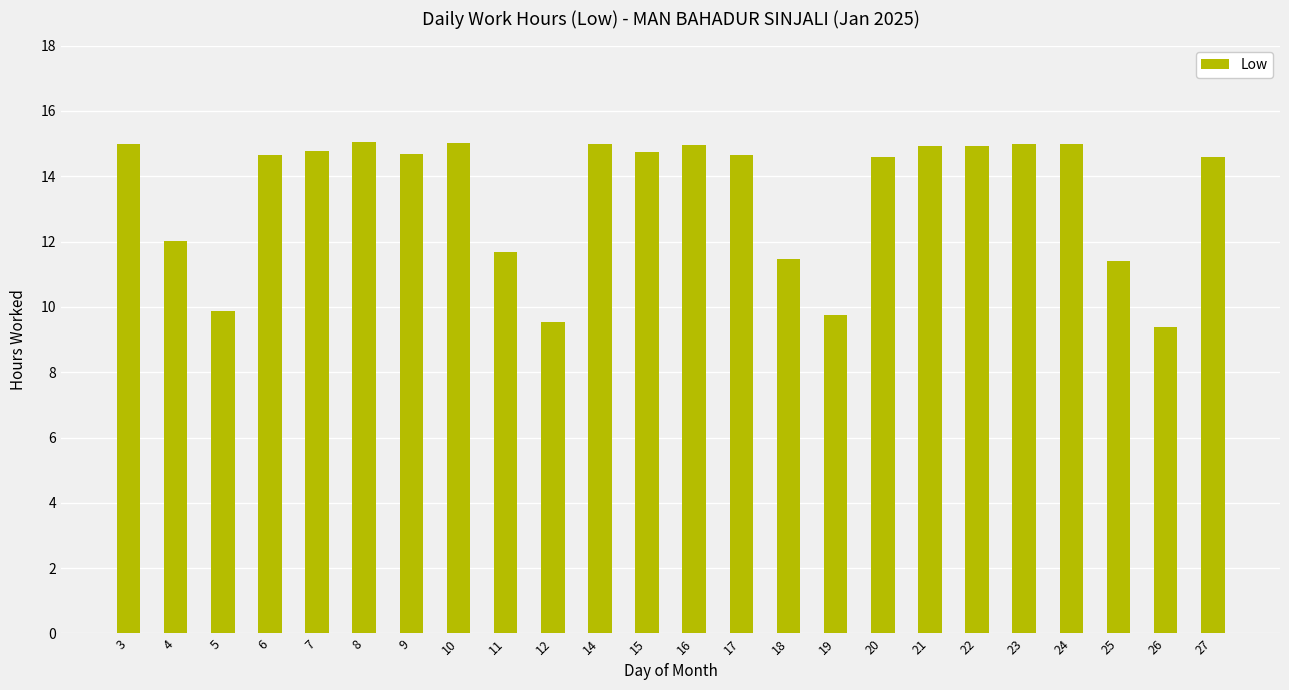

Where does the data first go above 14?

3